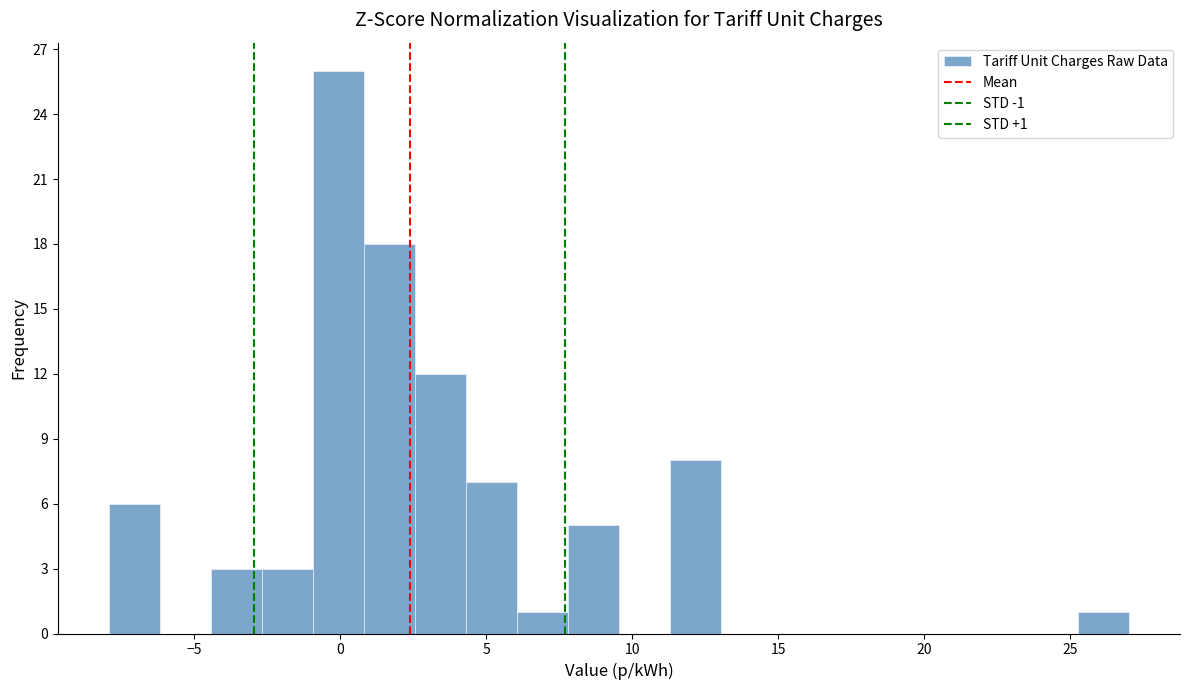

Around what value on the x-axis is the tallest bar? Give the approximate position of its centre, as read against the axis.

0.0